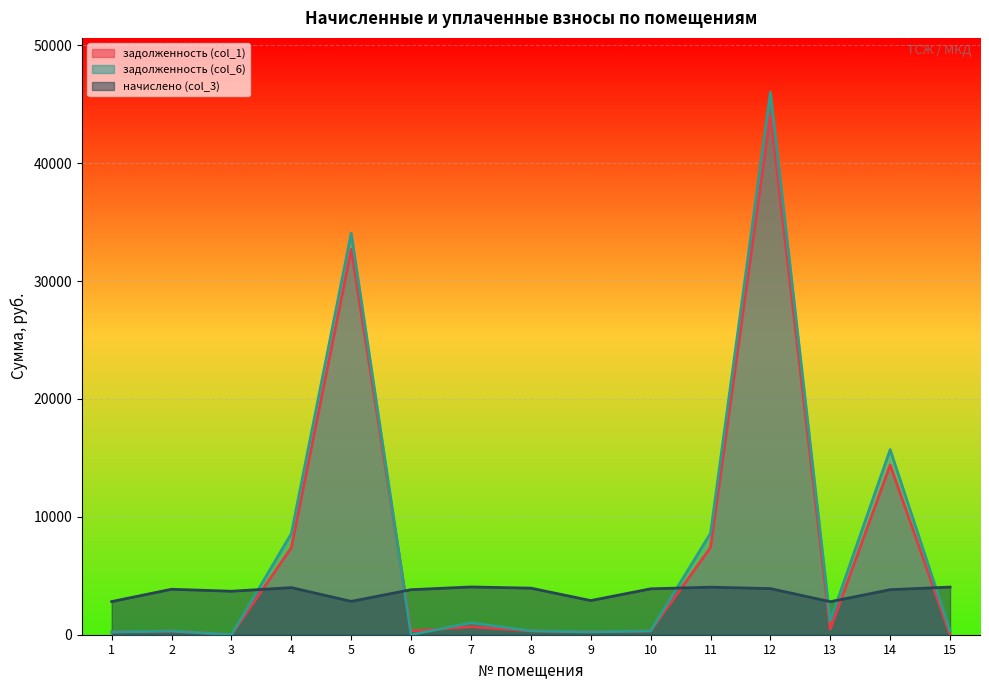

Which series has the largest total across all categories?

задолженность (col_6)